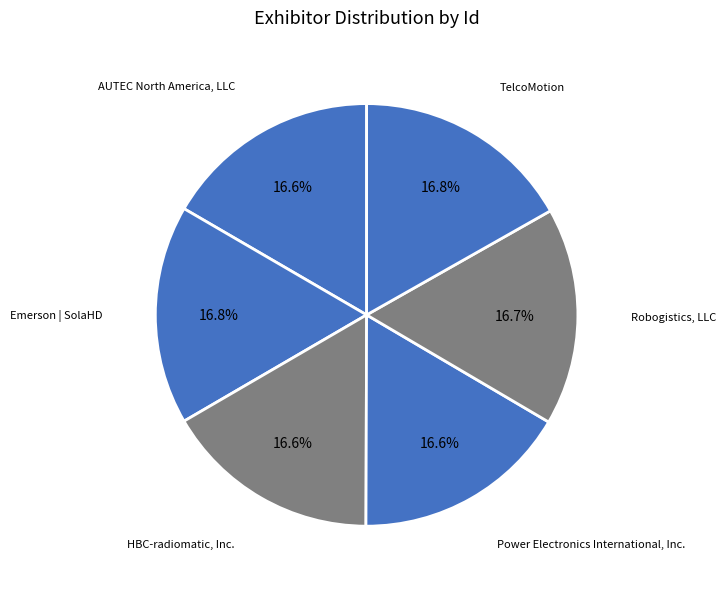

True or false: HBC-radiomatic, Inc. accounts for 17% of the total.

True